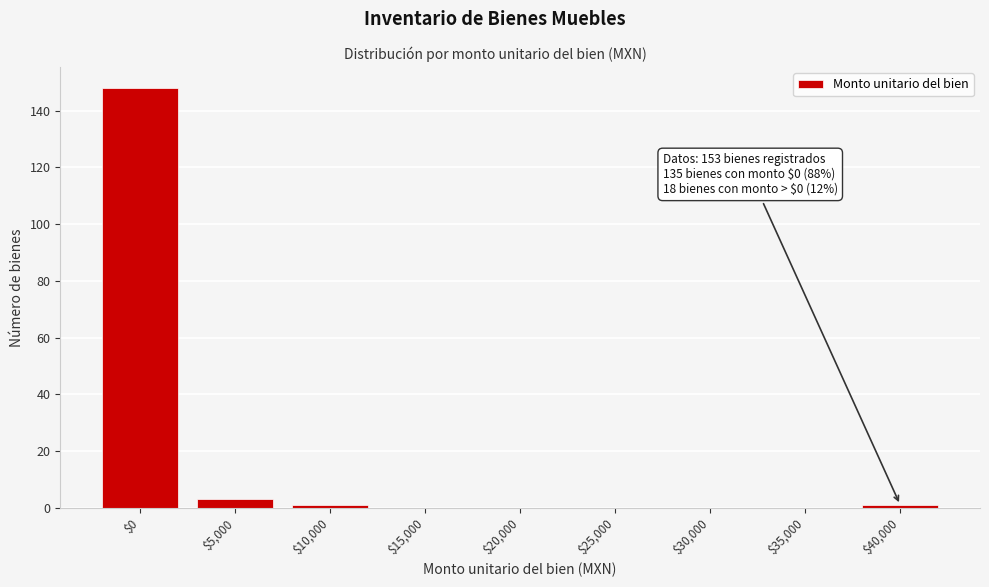

What is the sum of all values?

153